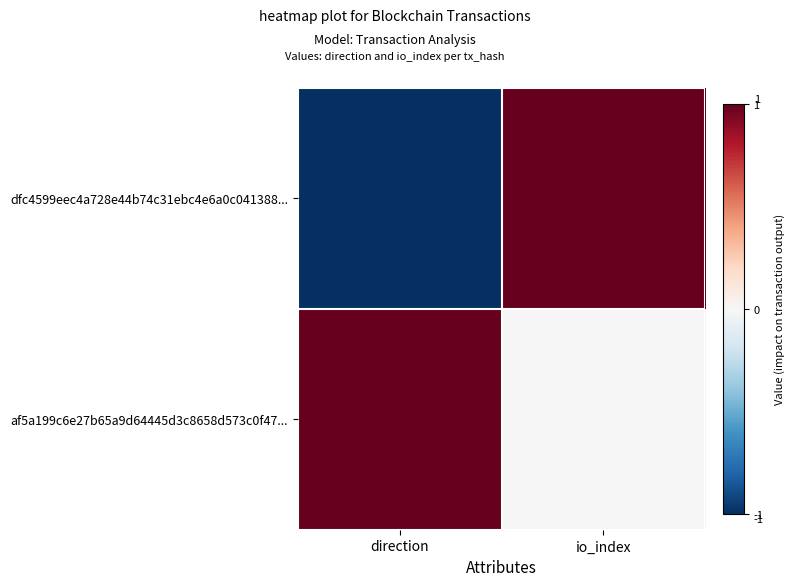

What is the total value across all series at io_index?

1